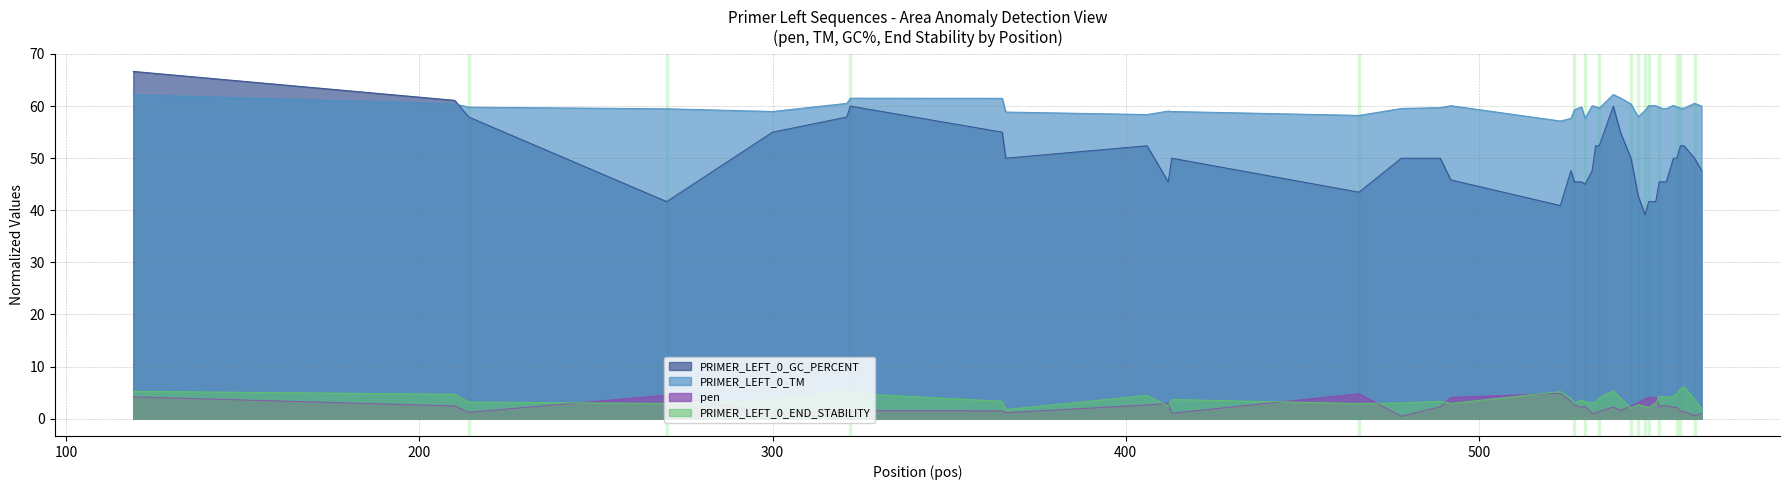

Reading left to right, transcribe all the data shown in this chart.

pen: 119=4.2	210=2.4	214=1.2	270=4.5	300=1.0	321=1.5	322=1.5	365=1.5	366=1.1	406=2.6	412=2.9	413=1.0	466=4.8	478=0.5	489=2.3	492=4.1	523=4.9	526=3.4	527=2.7	529=2.2	530=2.3	532=1.1	533=1.1	534=1.4	538=2.2	540=1.6	543=2.4	545=3.1	547=3.8	548=4.1	550=4.1	551=2.2	552=2.5	553=2.5	555=2.2	556=2.2	557=1.4	558=1.4	561=0.5	563=1.0
PRIMER_LEFT_0_TM: 119=62.2	210=60.4	214=59.8	270=59.5	300=59.0	321=60.5	322=61.5	365=61.5	366=58.9	406=58.4	412=59.0	413=59.0	466=58.2	478=59.5	489=59.7	492=60.1	523=57.1	526=57.6	527=59.3	529=59.8	530=57.7	532=60.1	533=59.9	534=59.6	538=62.2	540=61.6	543=60.4	545=57.9	547=59.2	548=60.1	550=60.1	551=59.8	552=59.5	553=59.5	555=60.2	556=59.8	557=59.6	558=59.6	561=60.5	563=60.0
PRIMER_LEFT_0_GC_PERCENT: 119=66.7	210=61.1	214=57.9	270=41.7	300=55.0	321=57.9	322=60.0	365=55.0	366=50.0	406=52.4	412=45.5	413=50.0	466=43.5	478=50.0	489=50.0	492=45.8	523=40.9	526=47.6	527=45.5	529=45.5	530=45.0	532=47.6	533=52.4	534=52.4	538=60.0	540=55.0	543=50.0	545=42.9	547=39.1	548=41.7	550=41.7	551=45.5	552=45.5	553=45.5	555=50.0	556=50.0	557=52.4	558=52.4	561=50.0	563=47.6
PRIMER_LEFT_0_END_STABILITY: 119=5.2	210=4.7	214=3.2	270=2.9	300=3.5	321=5.4	322=4.8	365=3.3	366=1.8	406=4.5	412=2.4	413=3.7	466=2.9	478=3.0	489=3.3	492=2.9	523=5.2	526=3.9	527=3.0	529=3.6	530=3.2	532=3.1	533=3.1	534=4.0	538=5.3	540=3.9	543=2.0	545=2.7	547=2.3	548=2.2	550=3.0	551=4.3	552=4.2	553=4.1	555=4.3	556=4.8	557=5.7	558=6.1	561=3.7	563=1.9